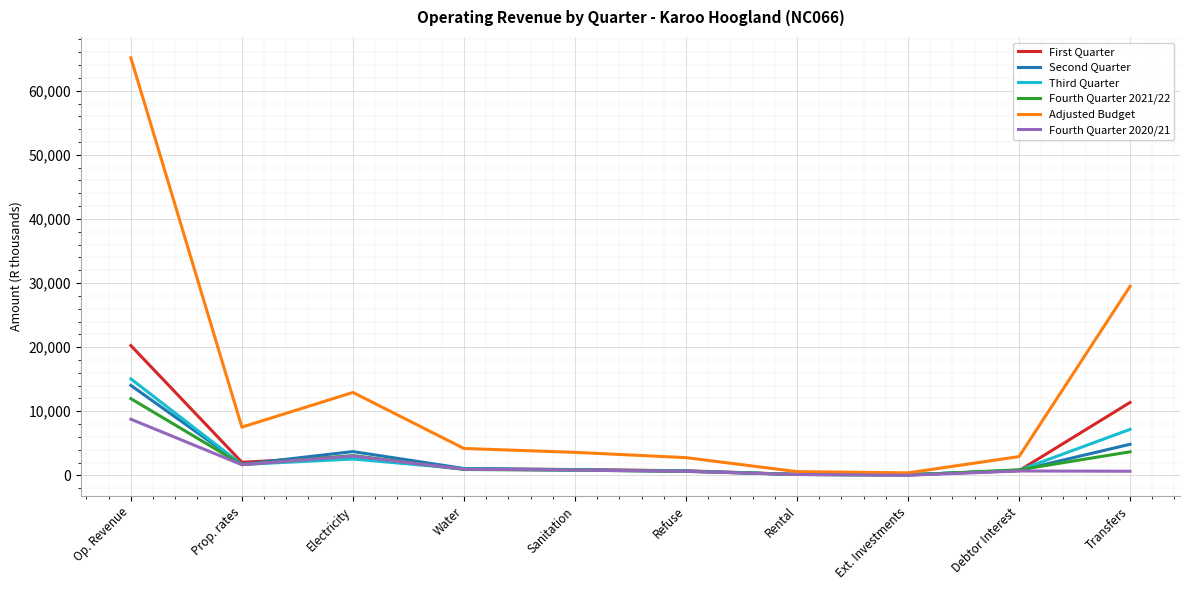

What is the sum of the Fourth Quarter 2020/21 values at Electricity and Debtor Interest?

3696.0